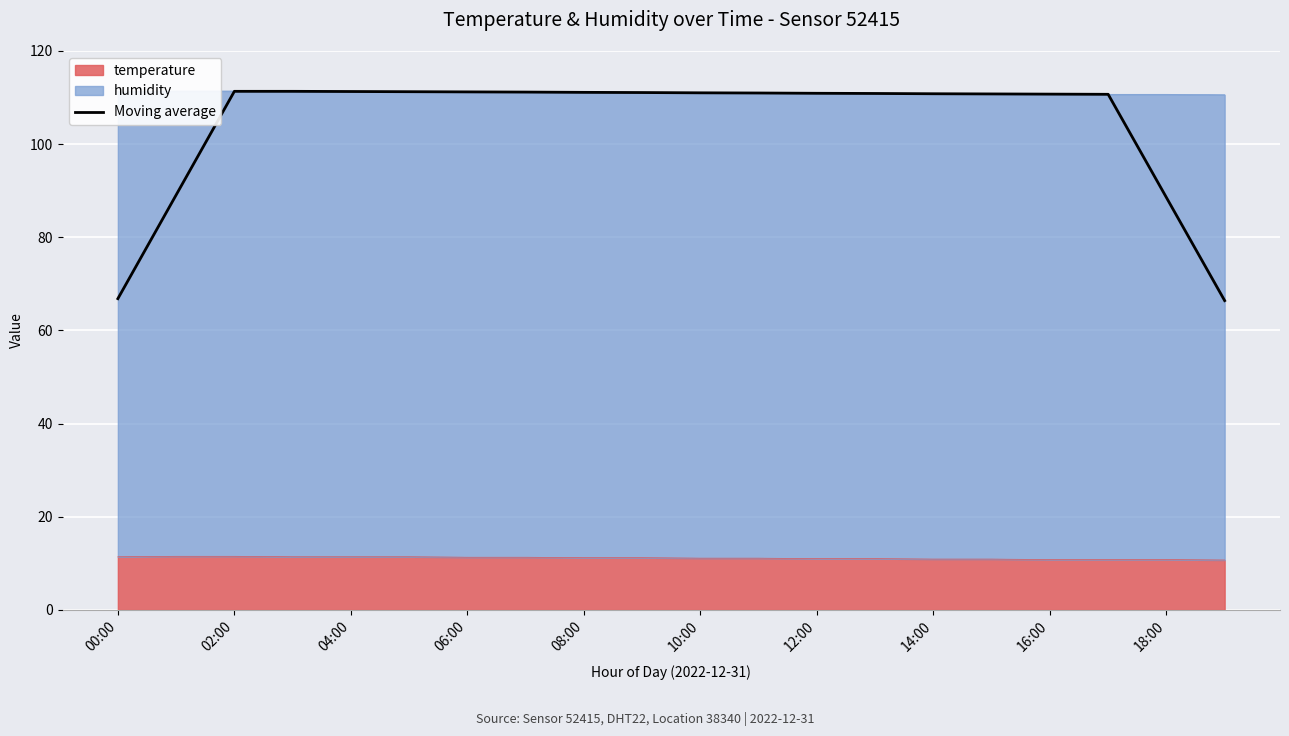

What is the label of the 17th point from the left?

16:00